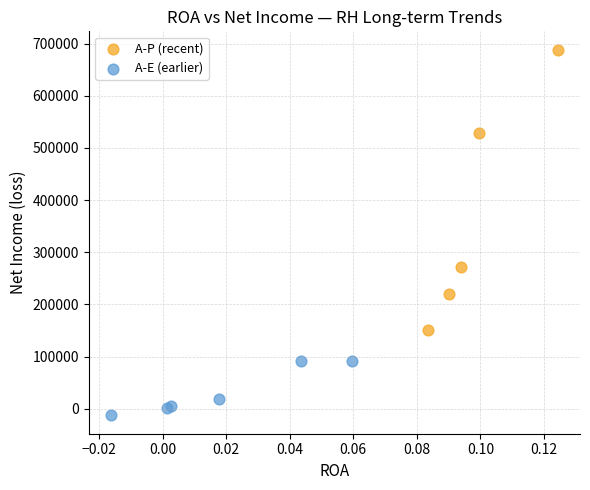

Which series reaches the maximum Y coordinate?

A-P (recent)